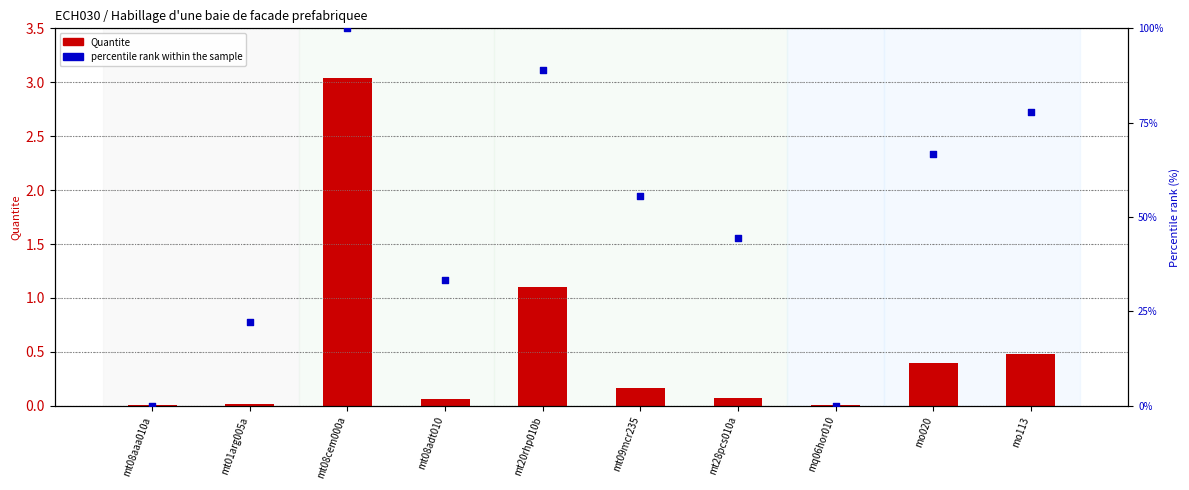

What is the total value across all series at mt08cem000a?

103.0